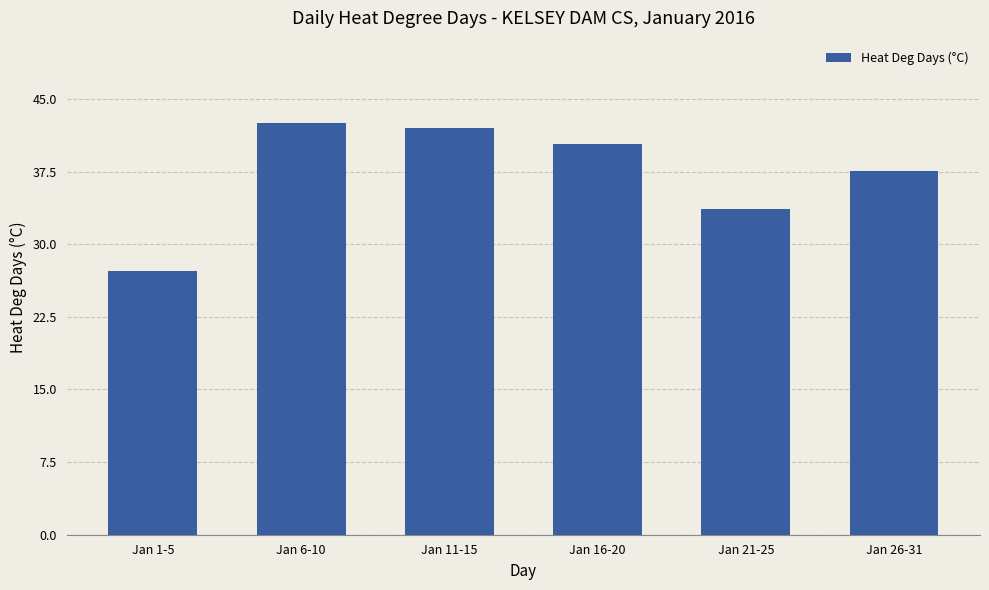

Where does the data first go above 40?

Jan 6-10